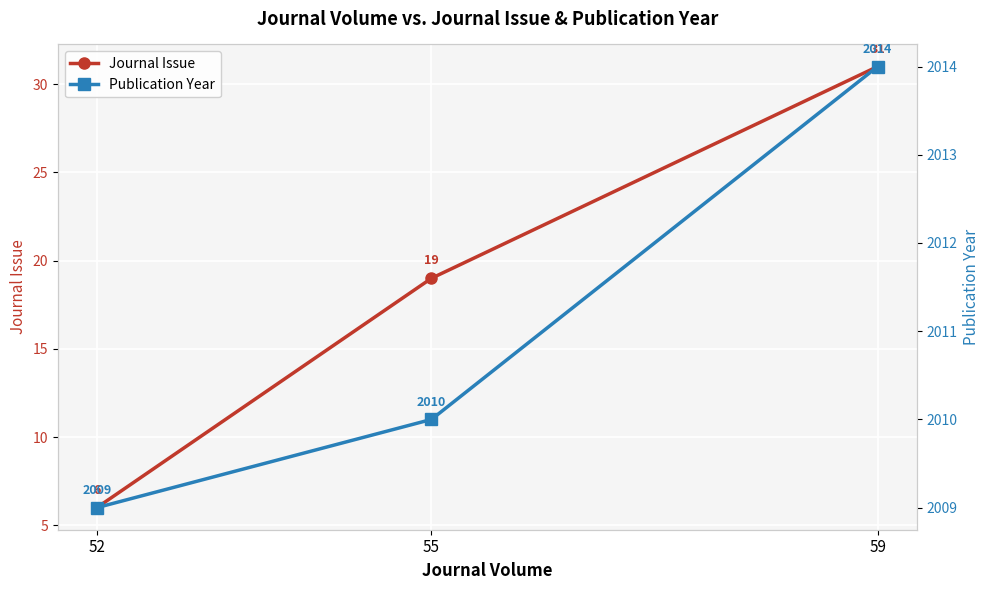

Which series has the largest range (max minus min)?

Journal Issue